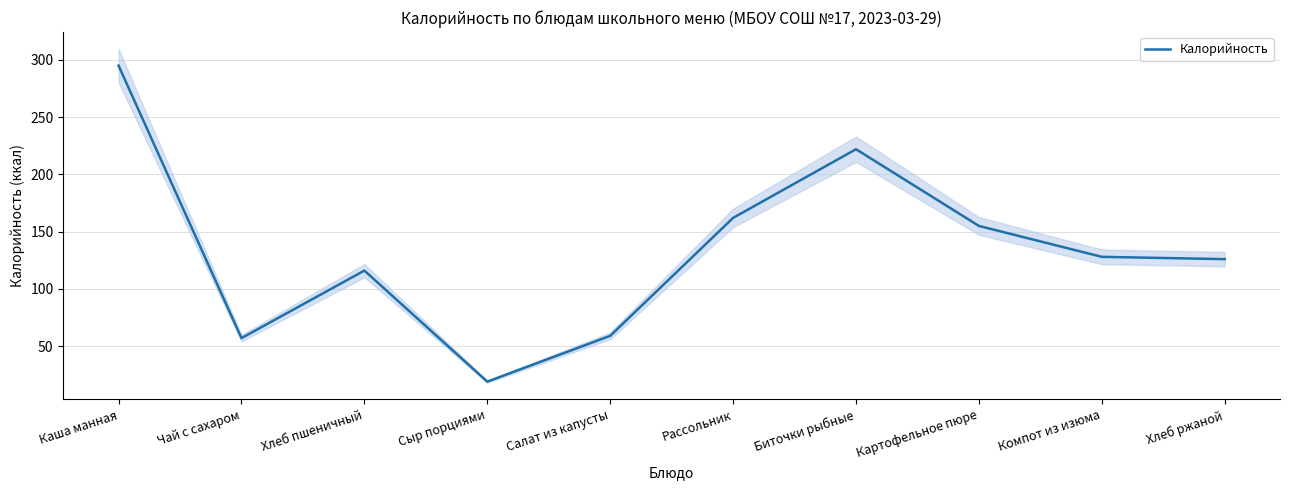

Rank the categories by value from lowest to highest.

Сыр порциями, Чай с сахаром, Салат из капусты, Хлеб пшеничный, Хлеб ржаной, Компот из изюма, Картофельное пюре, Рассольник, Биточки рыбные, Каша манная